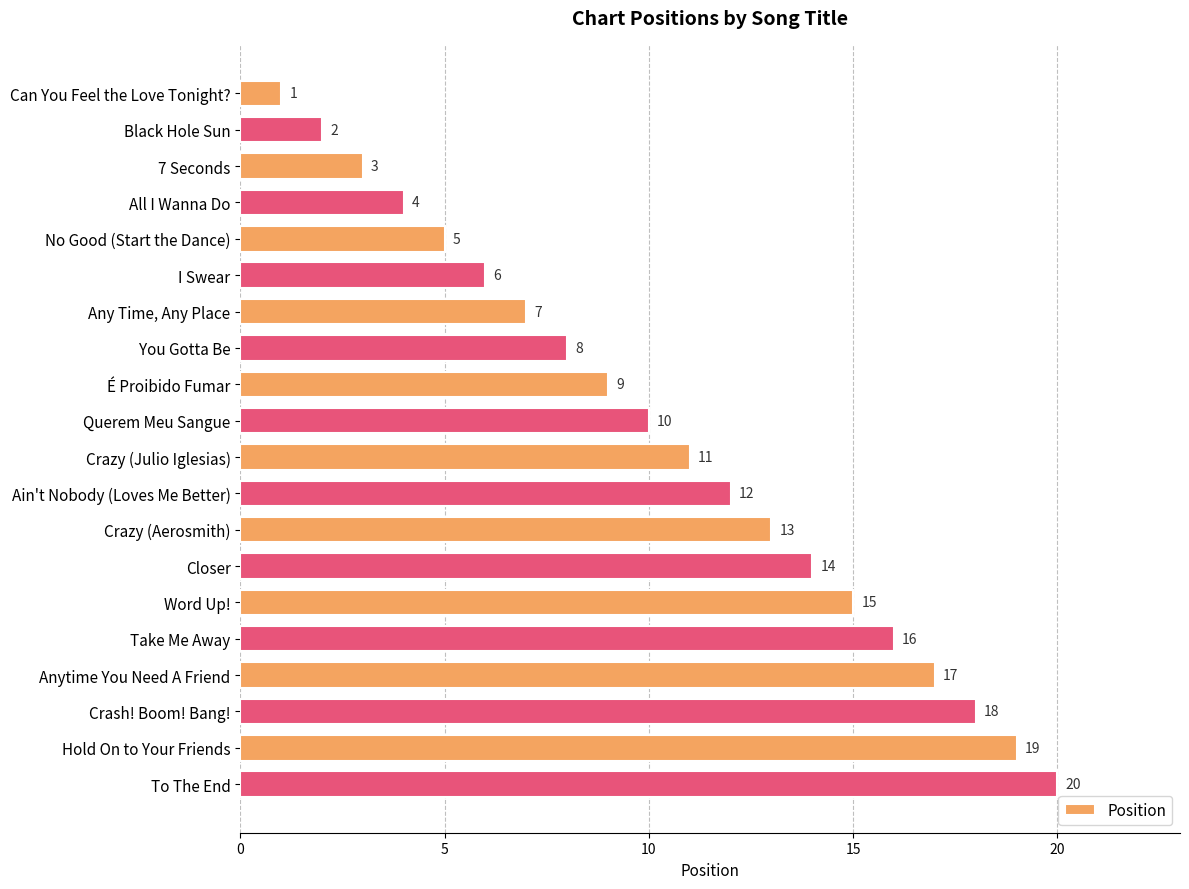

True or false: the data shows 3 at Crazy (Julio Iglesias).

False